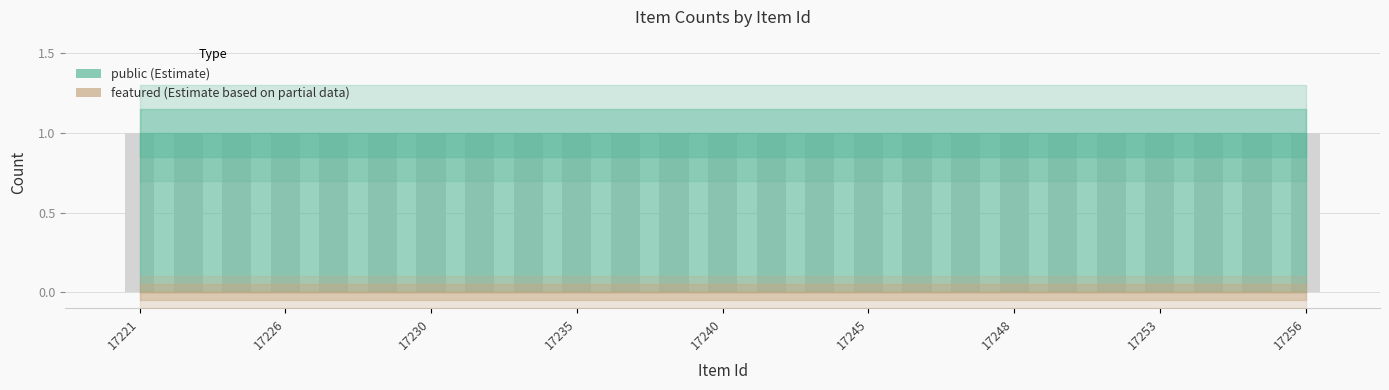

Which series has the largest total across all categories?

public